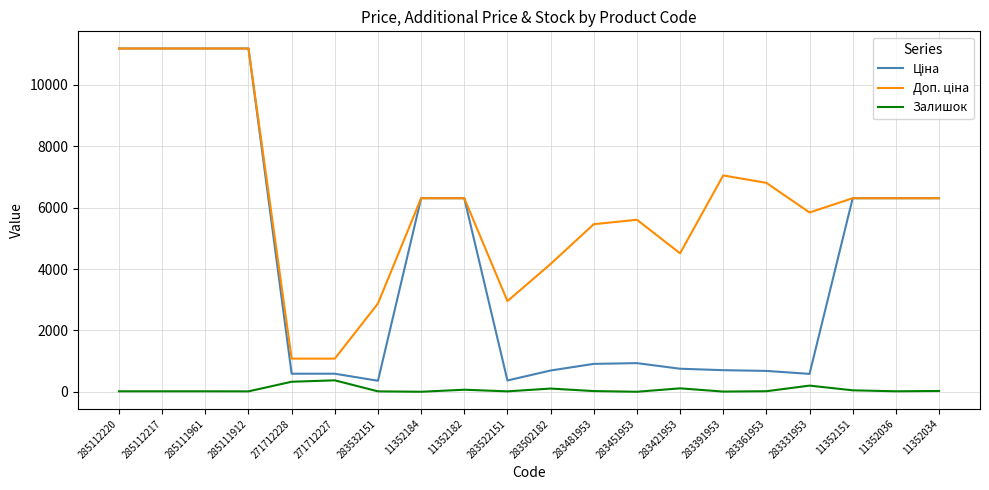

What is the greatest value displayed?

11188.2